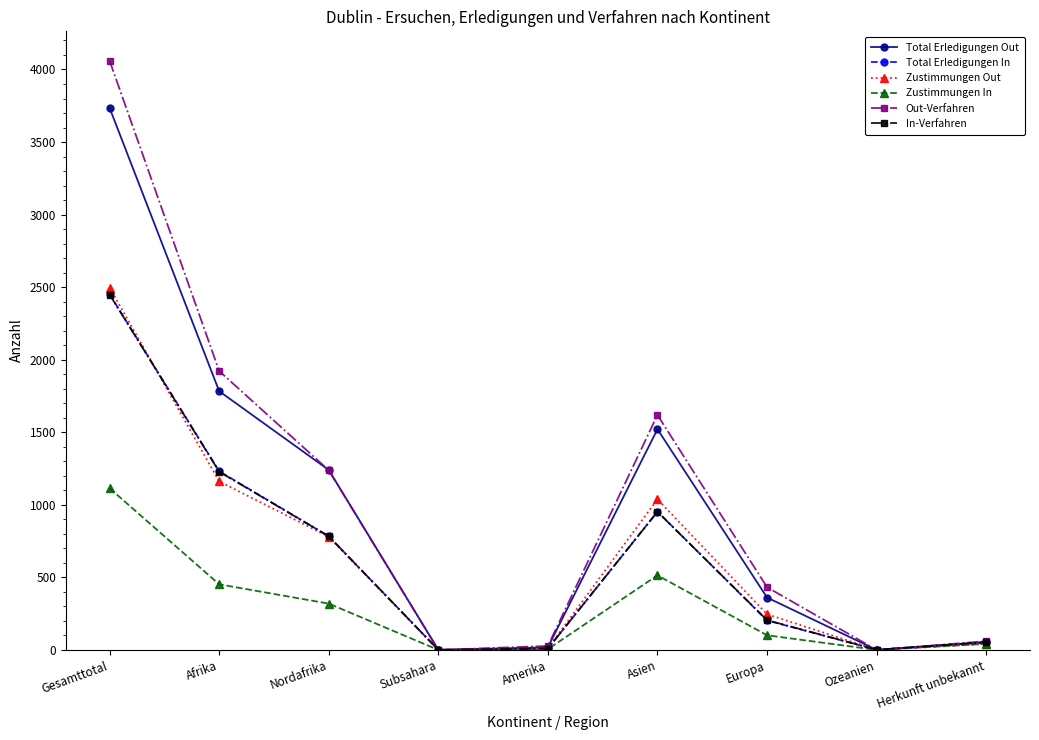

What is the difference between the Out-Verfahren values at Amerika and Herkunft unbekannt?

33